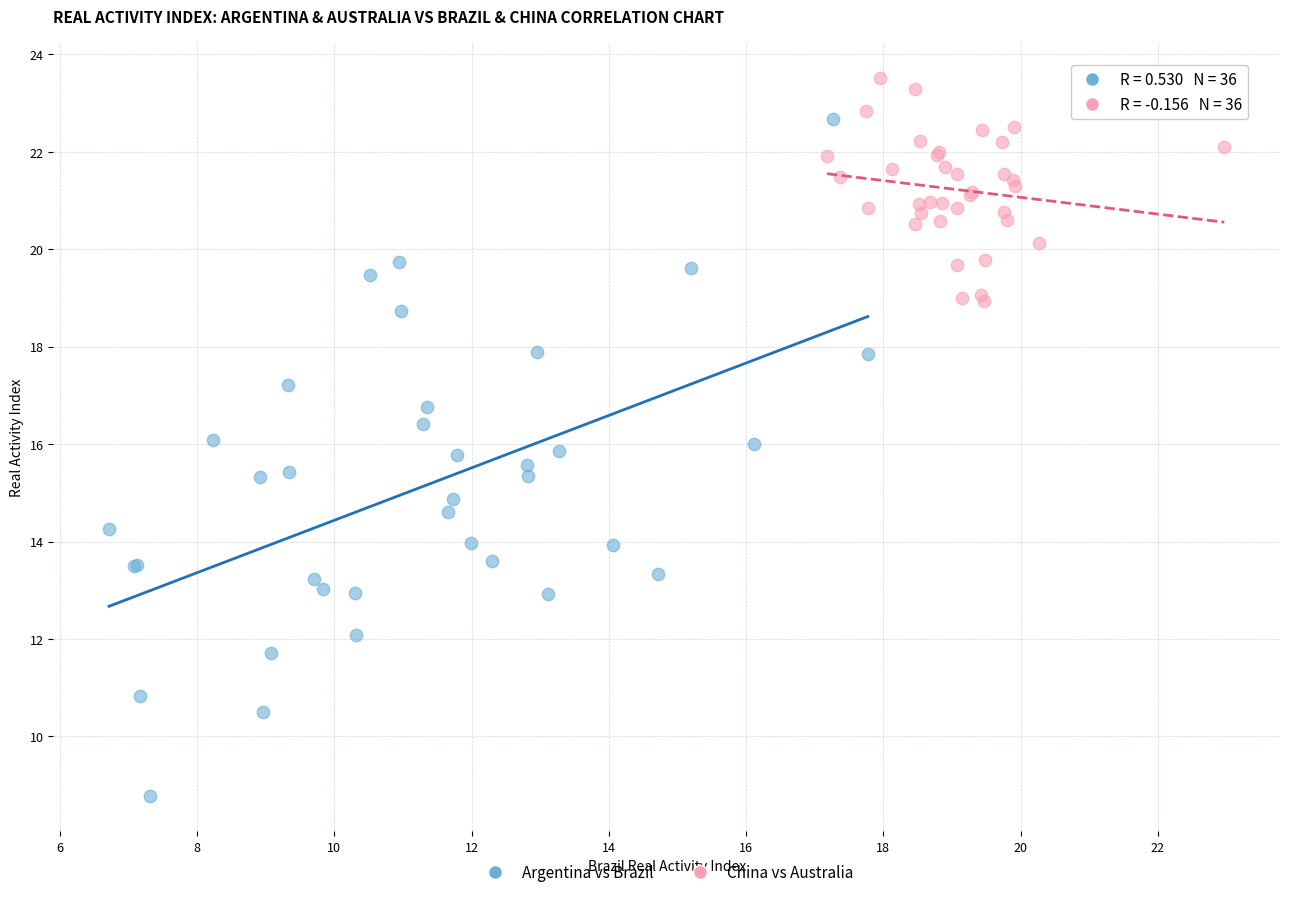

What are all the series names shown in the legend?

Argentina vs Brazil, China vs Australia